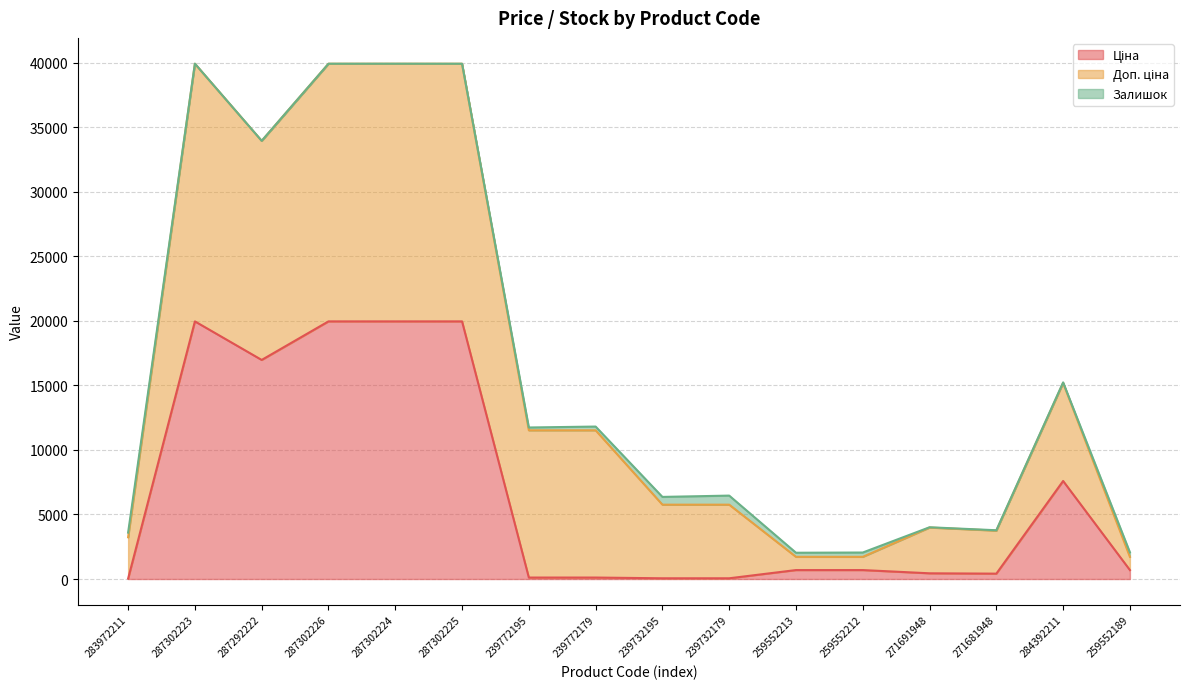

What is the difference between the Залишок values at 259552212 and 287302225?

335.0